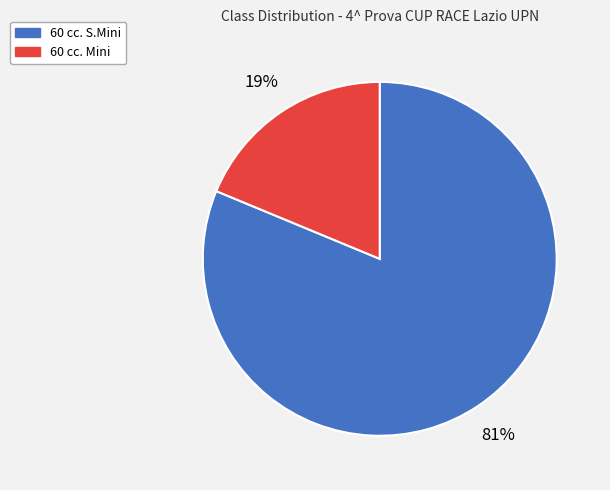

What percentage is the 60 cc. S.Mini slice, to the nearest percent?

81%